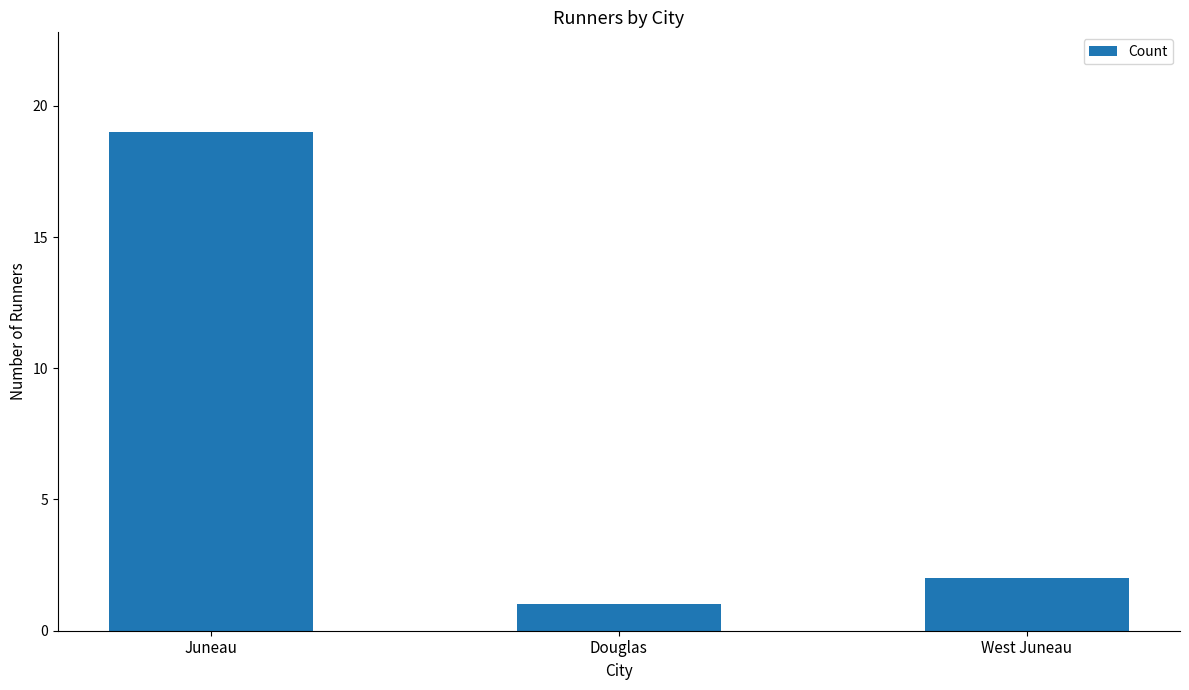

How many distinct data groups are displayed?

1